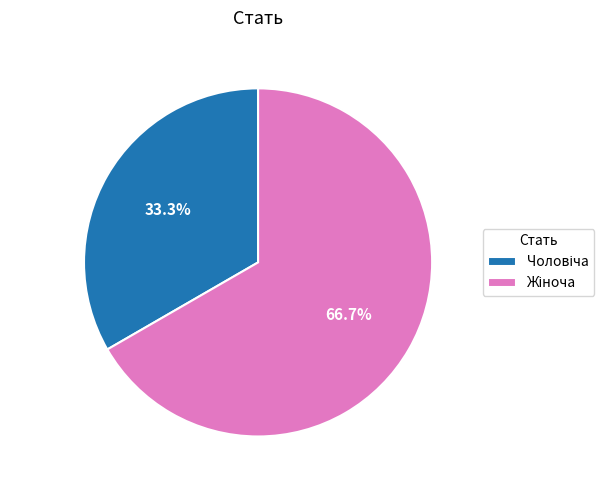

Count the number of slices in the pie.

2